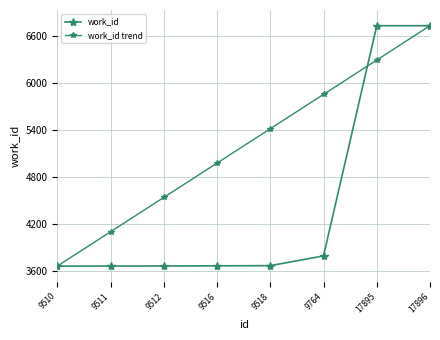

How many values in the work_id trend series are below 5413?

4